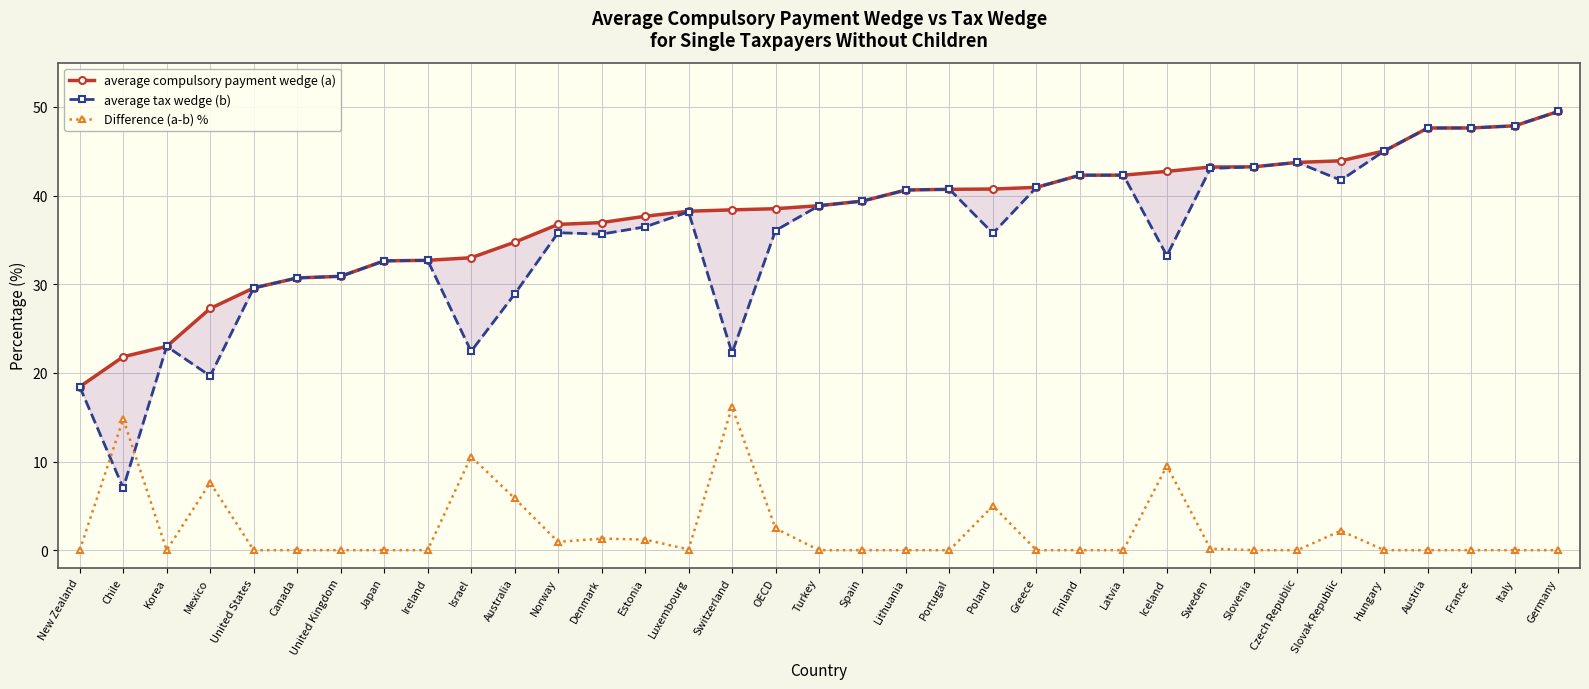

What is the difference between the second highest and second lowest values in the average tax wedge (b) series?

29.4